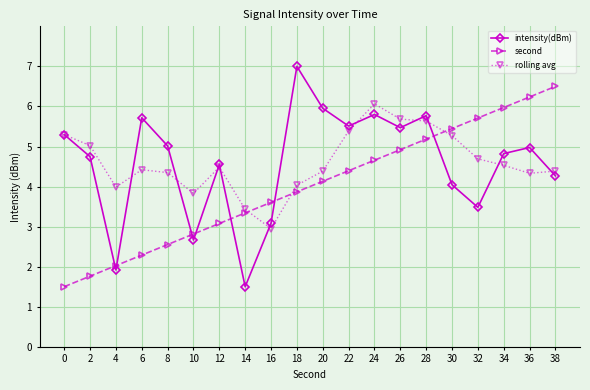

How many series are shown in this chart?

3